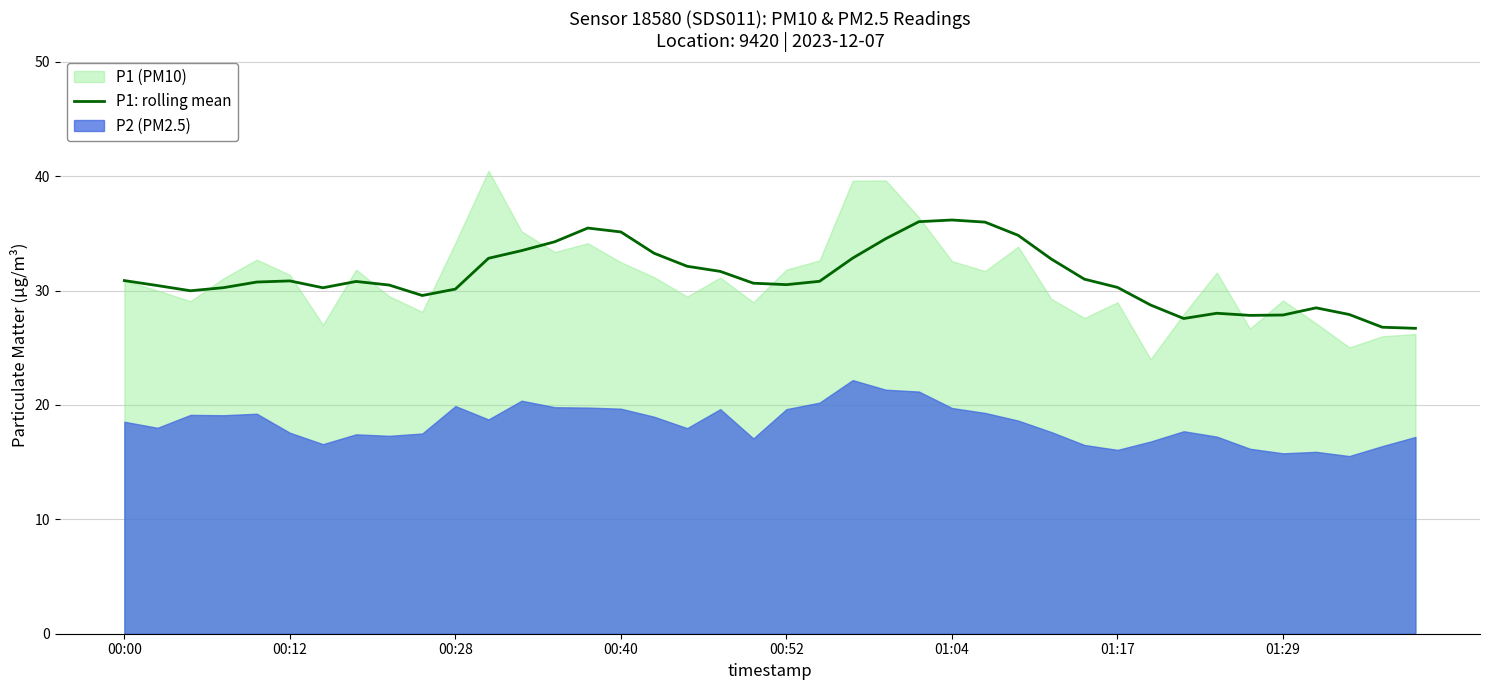

What is the difference between the maximum and minimum values?

9.5